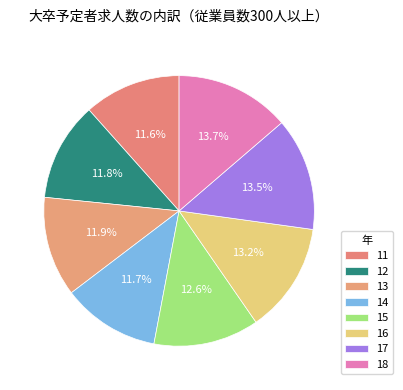

Count the number of slices in the pie.

8